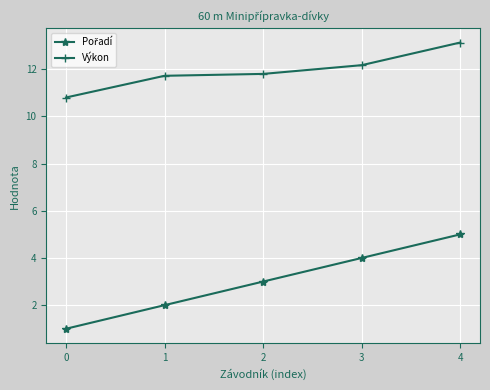

What is the lowest value of the Výkon series?

10.8